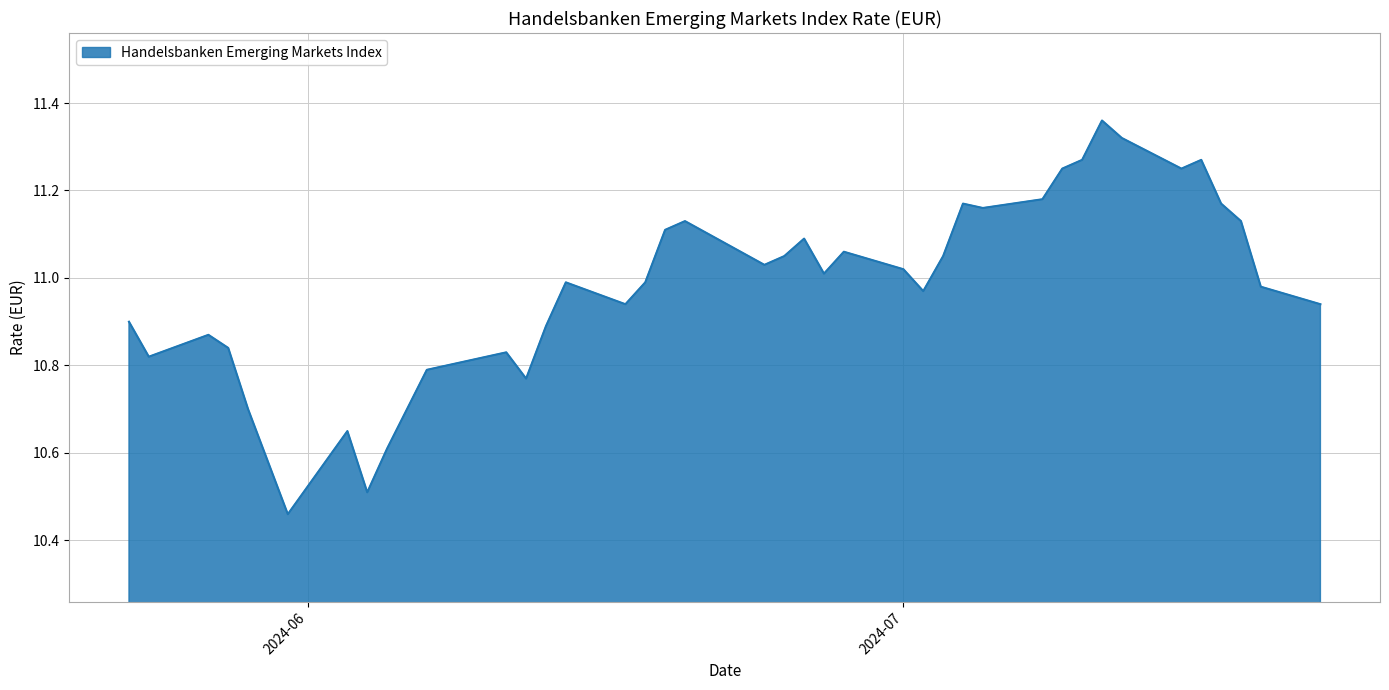

Is this an area chart (filled region under the line)?

Yes